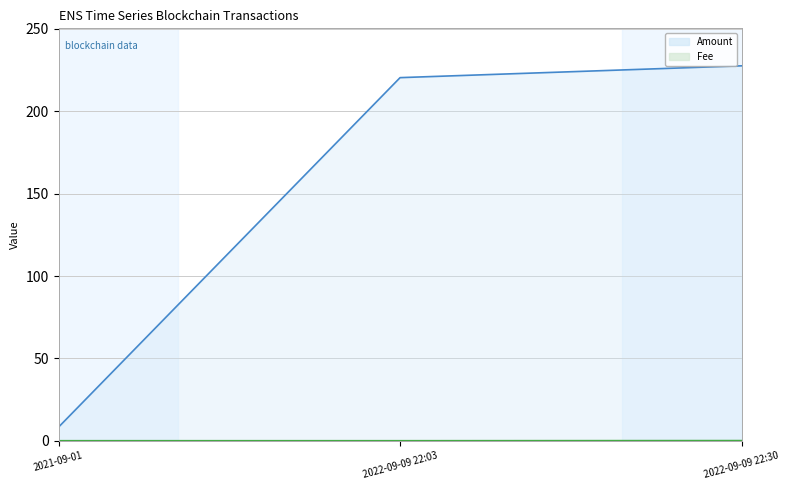

Which series has the widest spread of values?

Amount line